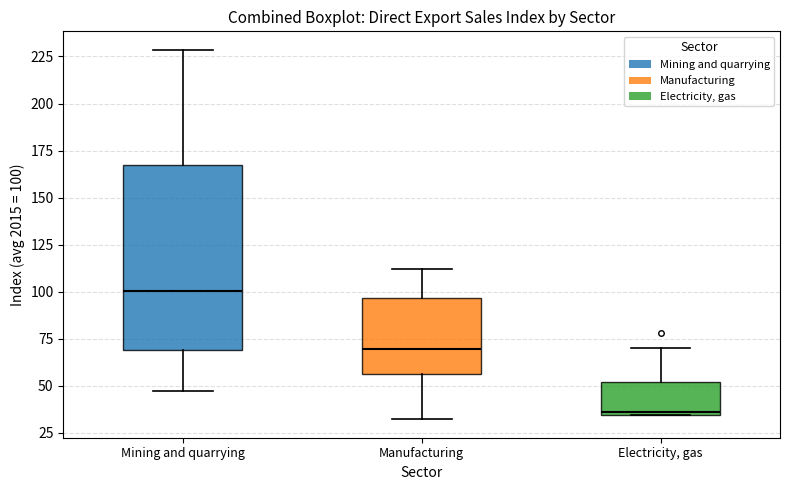

Which box is the tallest, from its lower edge to its upper edge?

Mining and quarrying